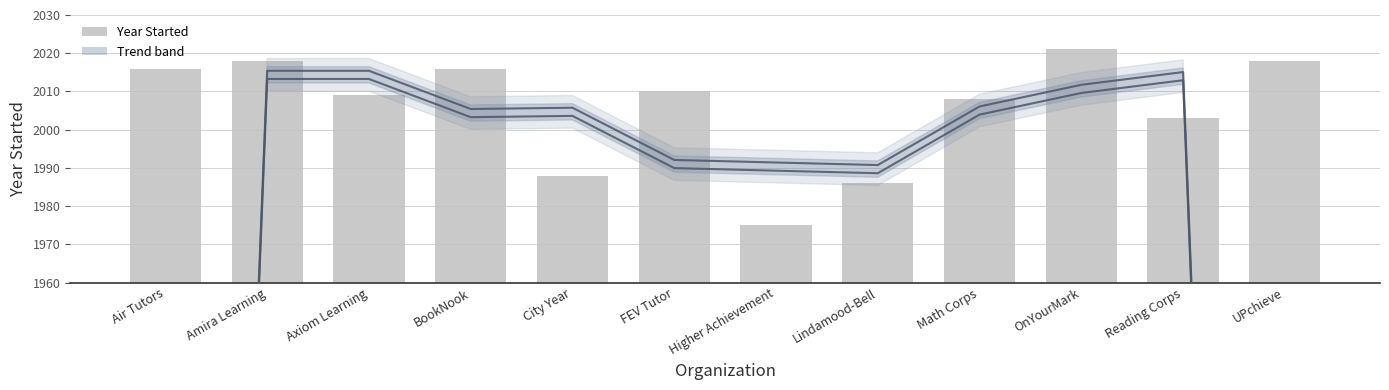

Does the chart contain any negative values?

No